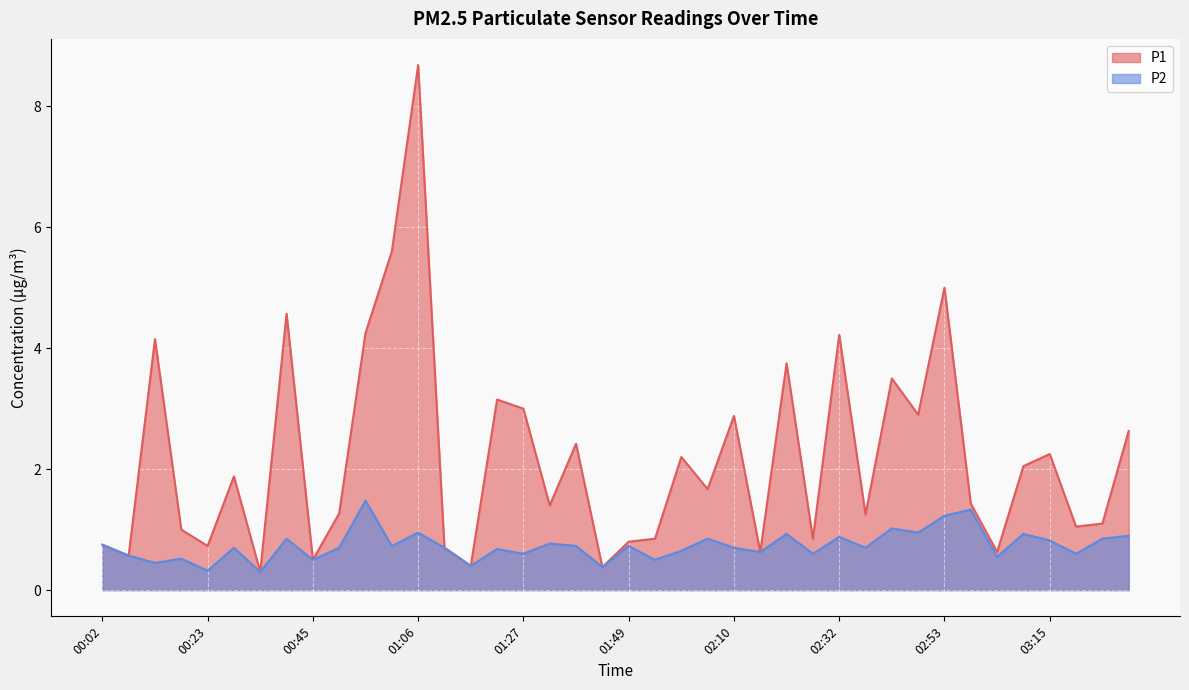

What are all the series names shown in the legend?

P1, P2